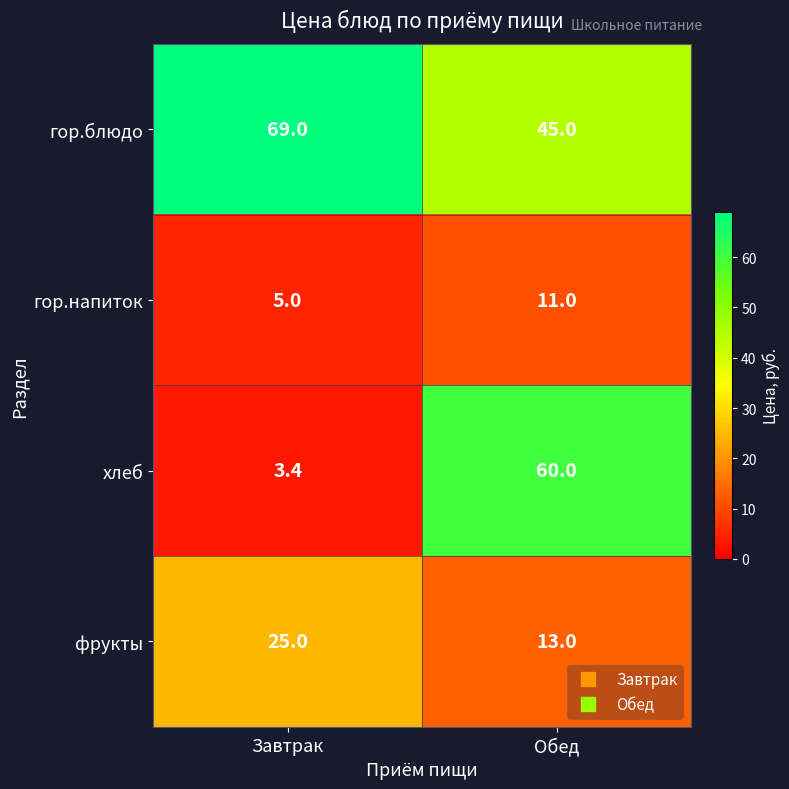

Between Завтрак and Обед, which series saw the biggest shift?

хлеб